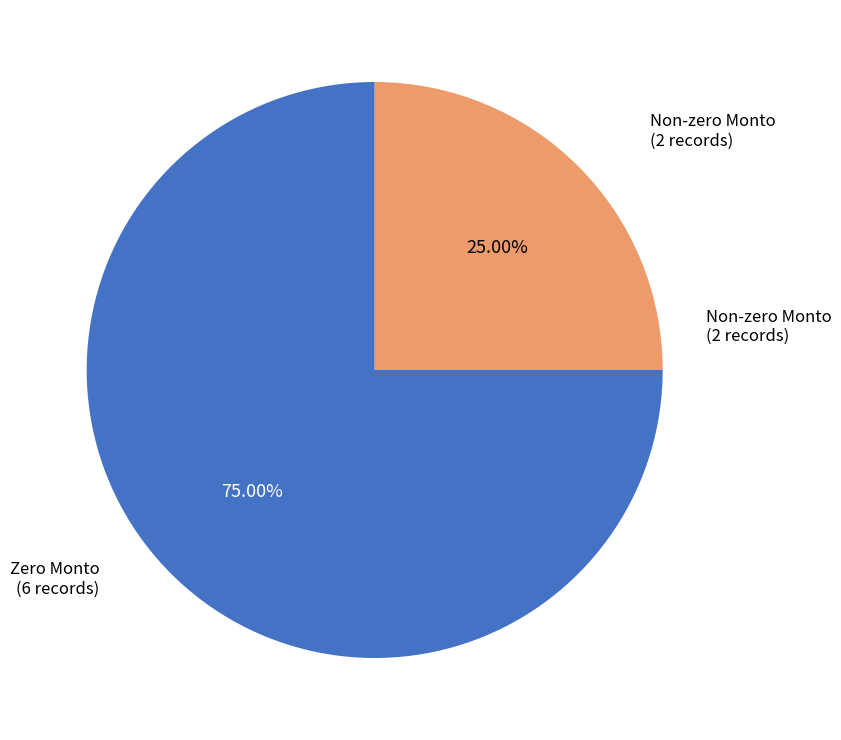

How many slices are in this pie chart?

2